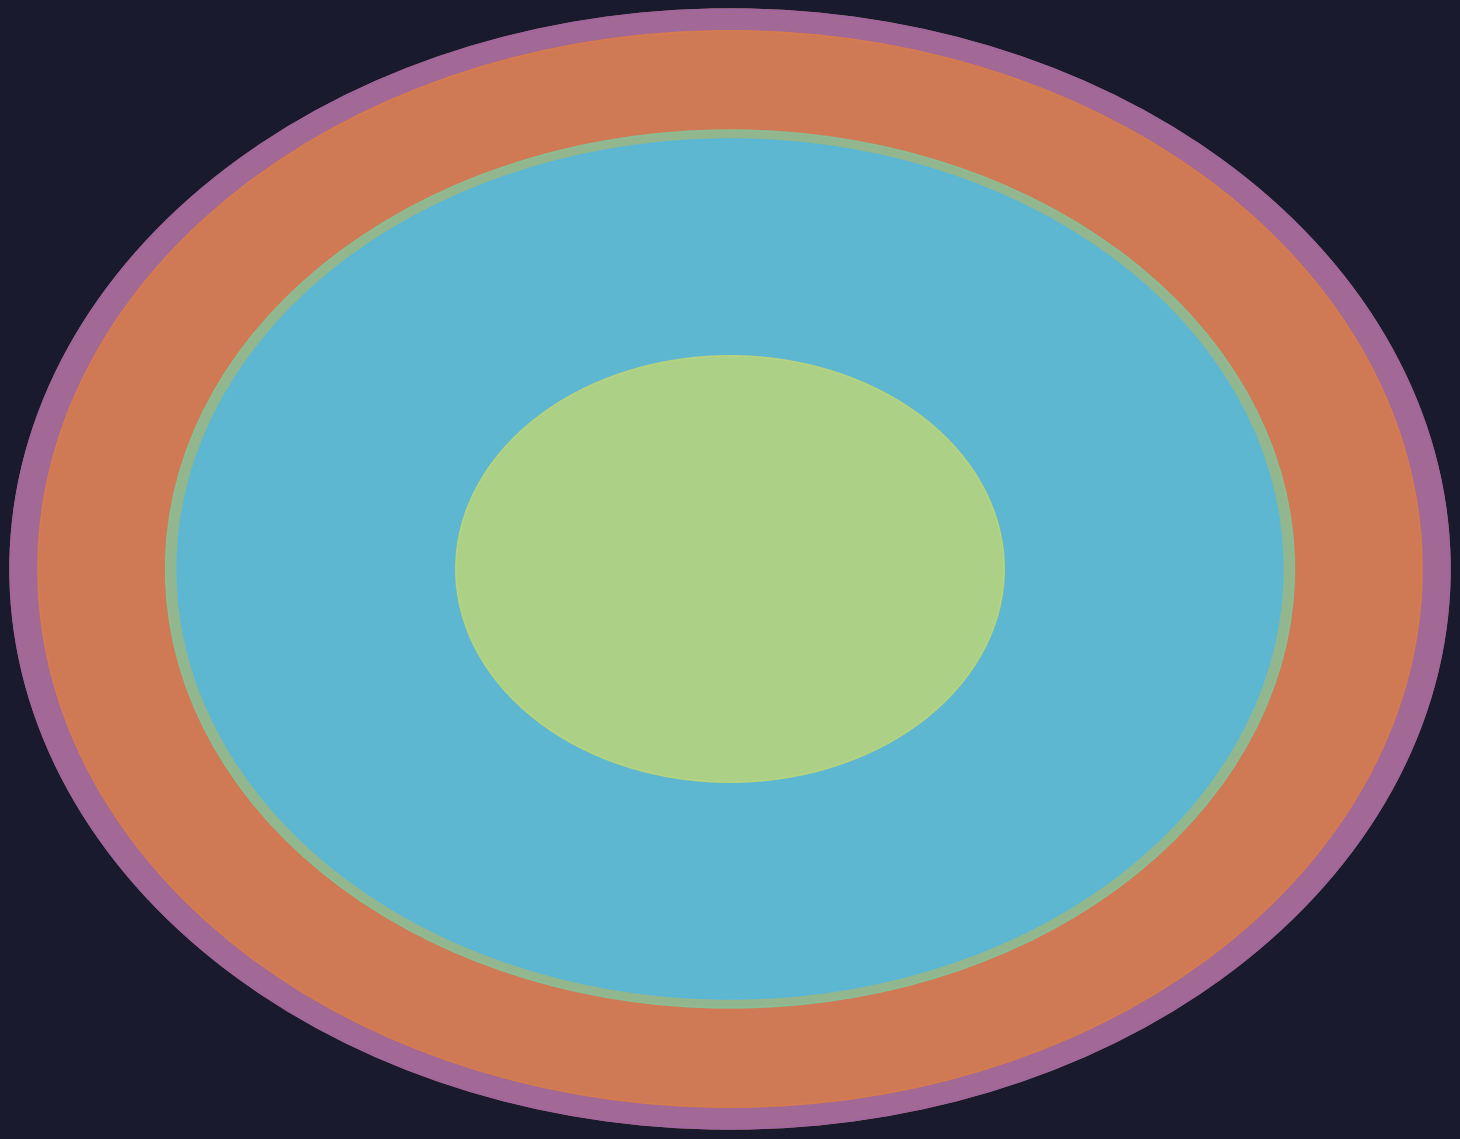

Is there a majority slice in this chart?

No